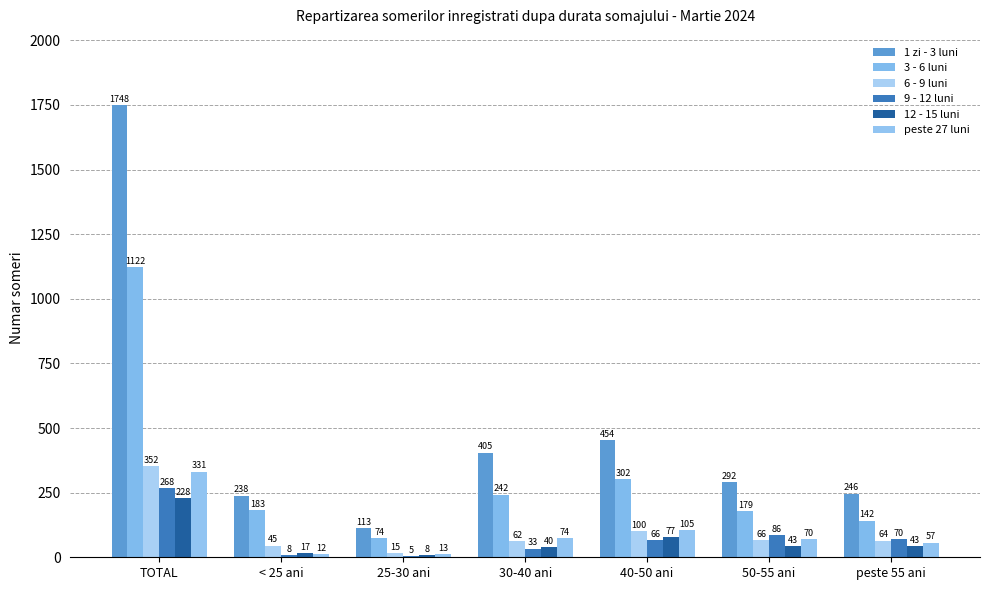

What is the smallest value displayed?

5